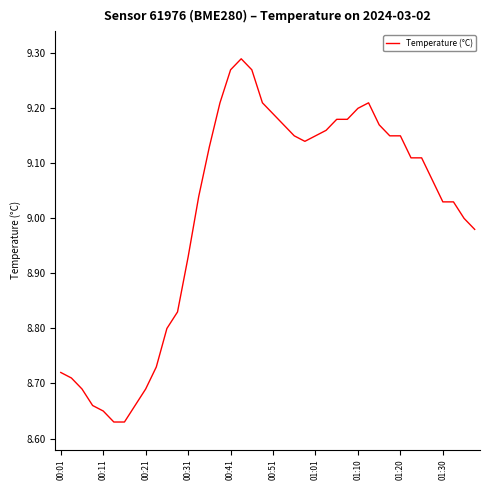

Does the chart have visible grid lines?

No